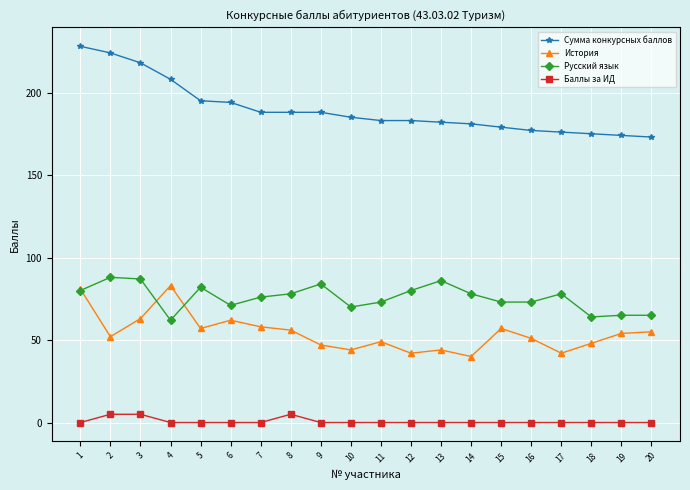

What is the difference between the second highest and minimum values in the Сумма конкурсных баллов series?

51